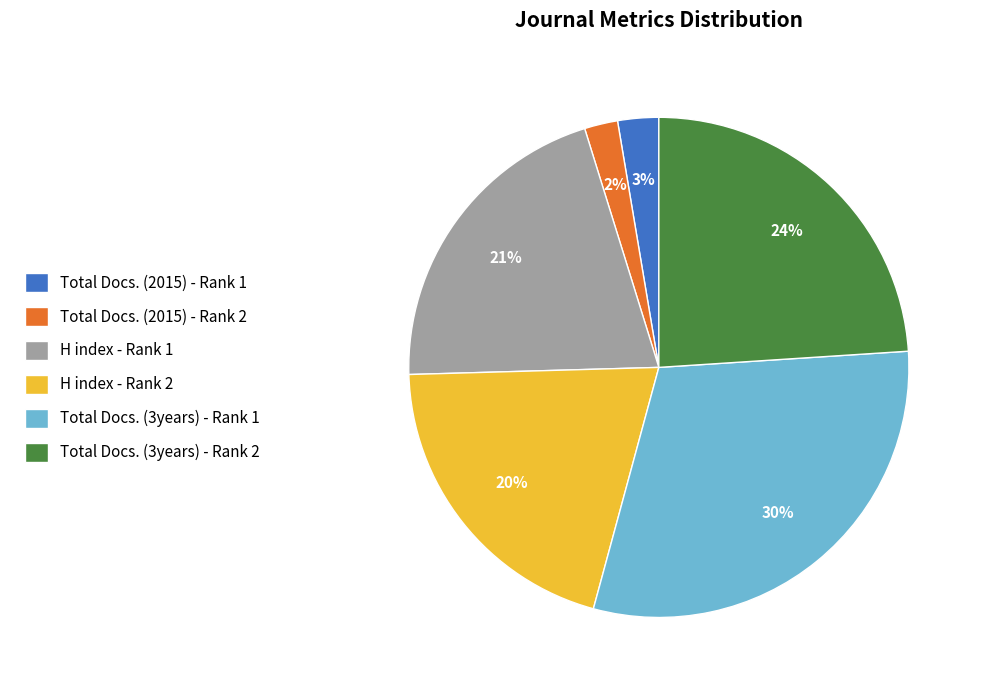

Between H index - Rank 2 and Total Docs. (3years) - Rank 1, which is larger?

Total Docs. (3years) - Rank 1